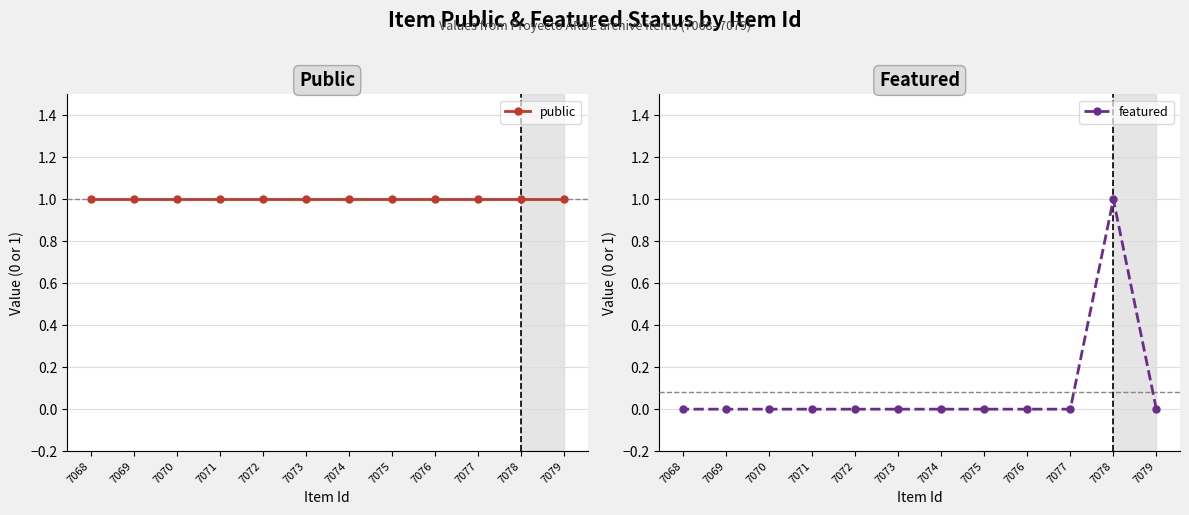

List the series in order of their overall mean, lowest first.

featured, public